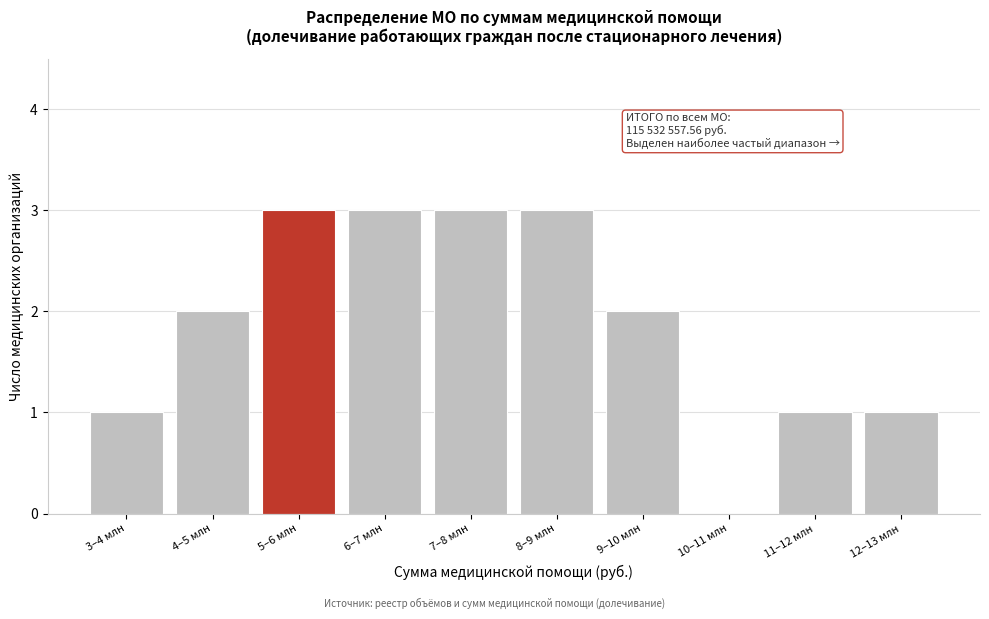

Reading right to left, list all the values displayed in this chart.

12–13 млн=1	11–12 млн=1	10–11 млн=0	9–10 млн=2	8–9 млн=3	7–8 млн=3	6–7 млн=3	5–6 млн=3	4–5 млн=2	3–4 млн=1